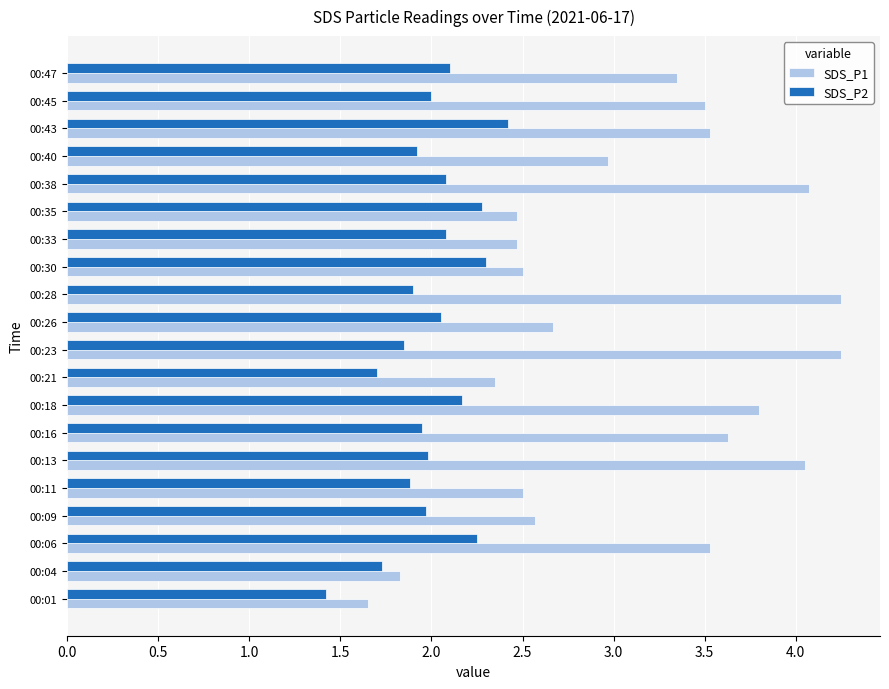

Which series has the largest range (max minus min)?

SDS_P1